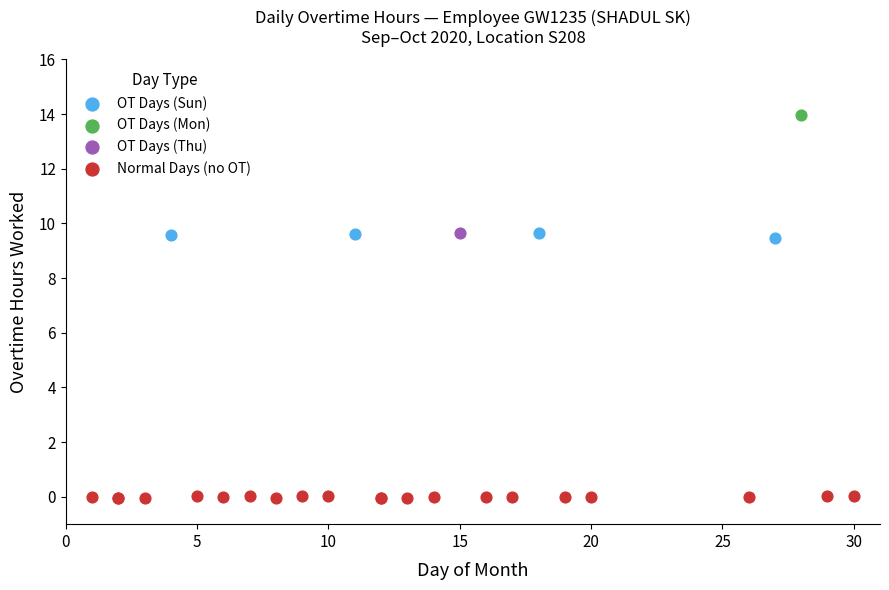

What are all the series names shown in the legend?

OT Days (Sun), OT Days (Mon), OT Days (Thu), Normal Days (no OT)